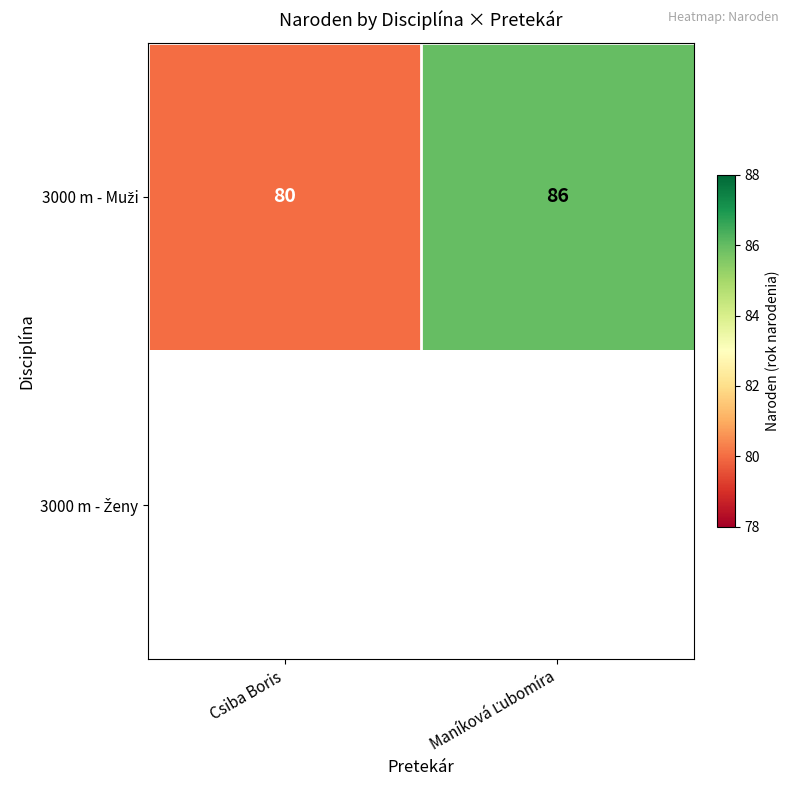

How many values in the 3000 m - Muži series are below 86?

1